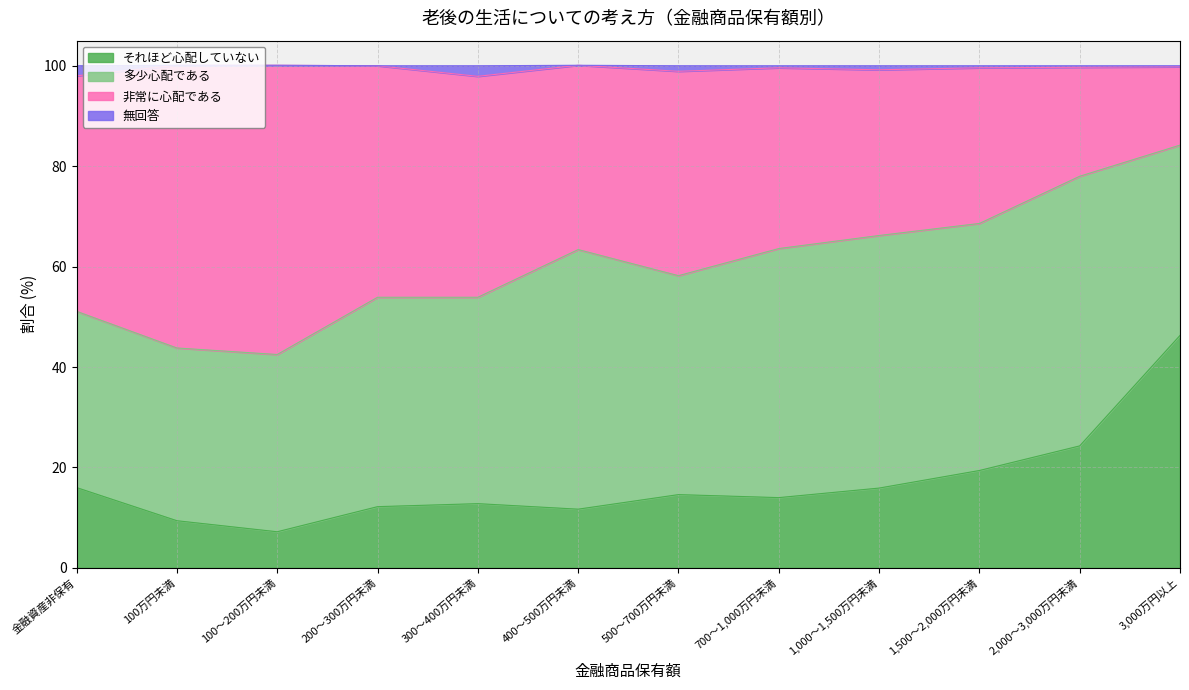

What is the minimum value for それほど心配していない?

7.2